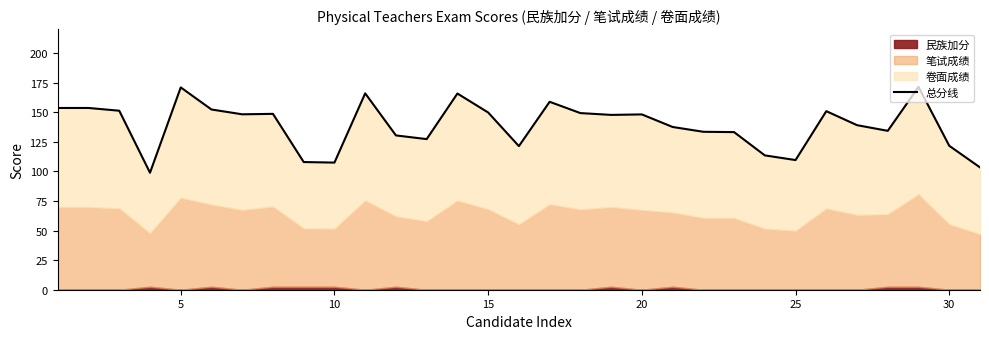

What is the value of the 28th point from the left?

134.3